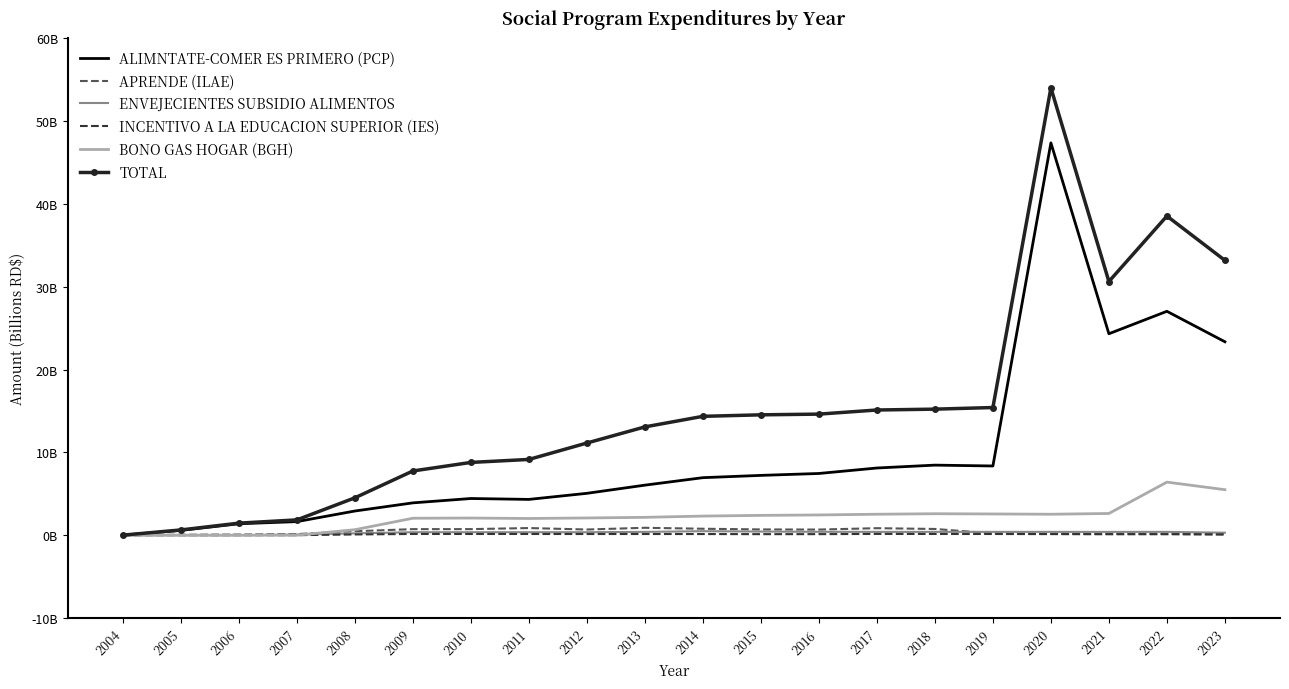

Where is the first local maximum for BONO GAS HOGAR (BGH)?

2010